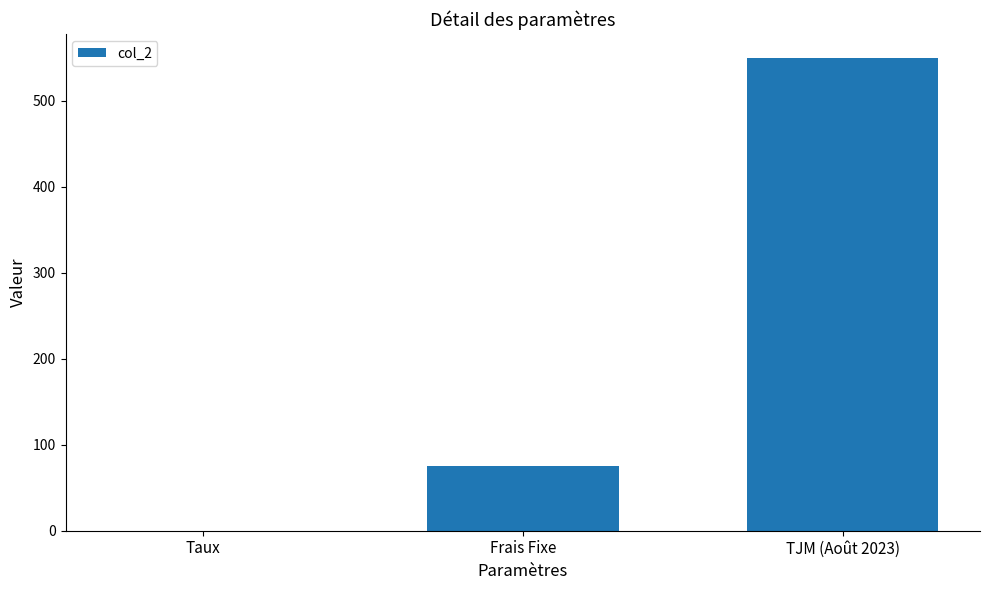

Reading left to right, transcribe all the data shown in this chart.

0.1	75.0	550.0